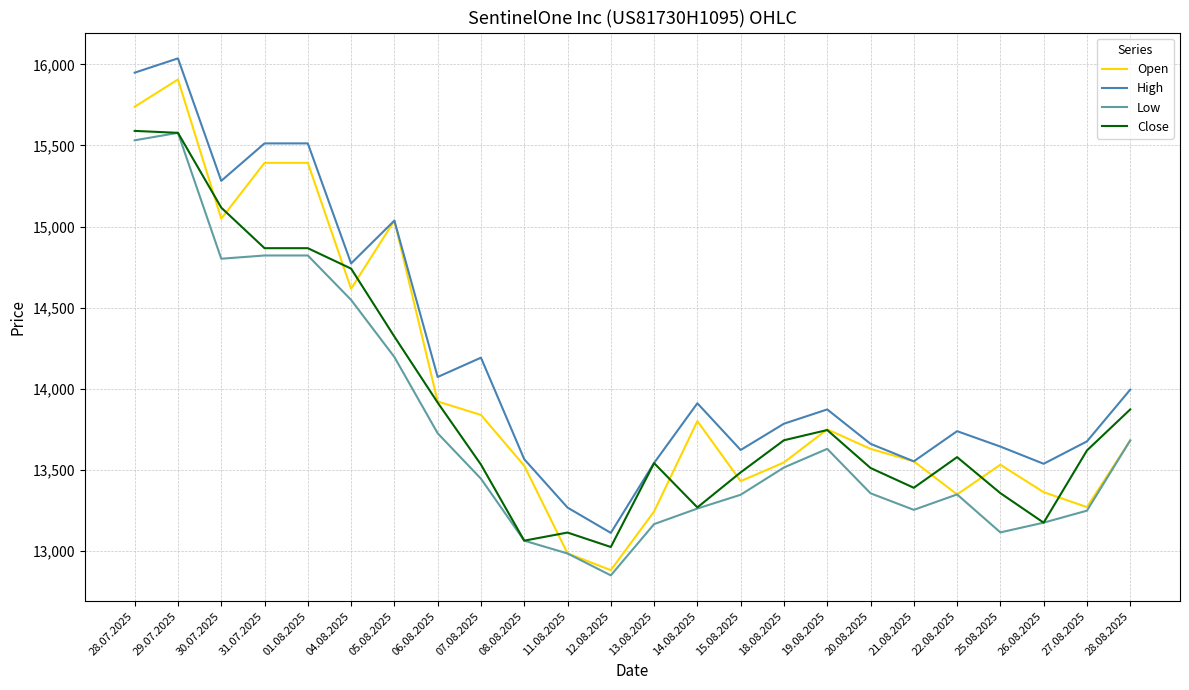

True or false: Low and High intersect in this chart.

False